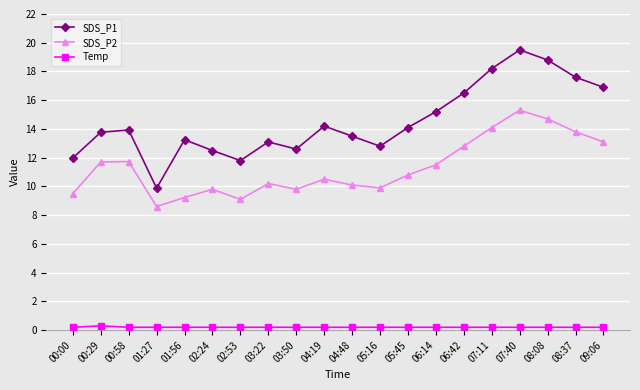

Rank the series at 07:11 from lowest to highest value.

Temp, SDS_P2, SDS_P1